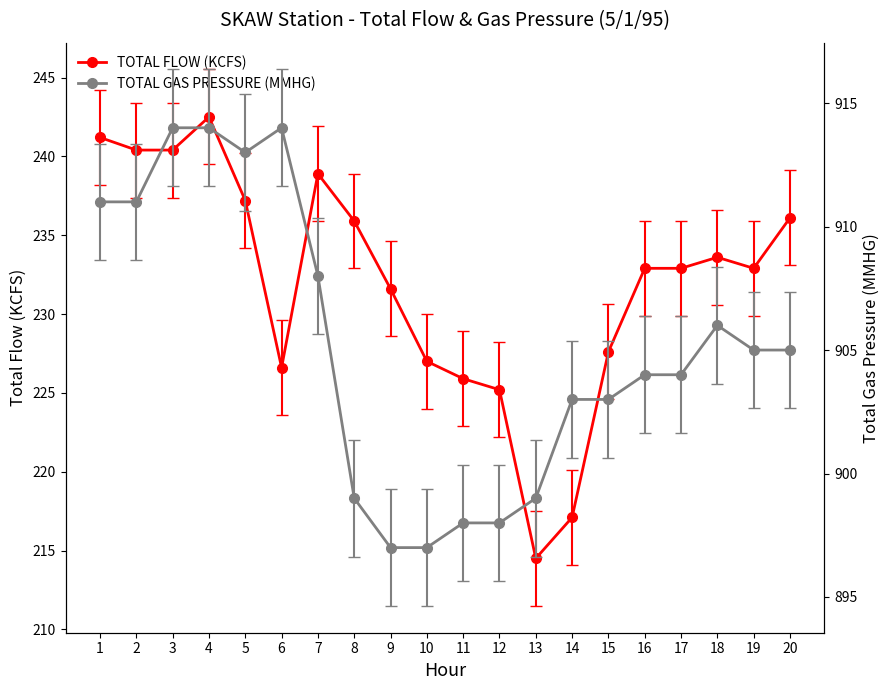

At which label is TOTAL GAS PRESSURE (MMHG) closest to 905?

19